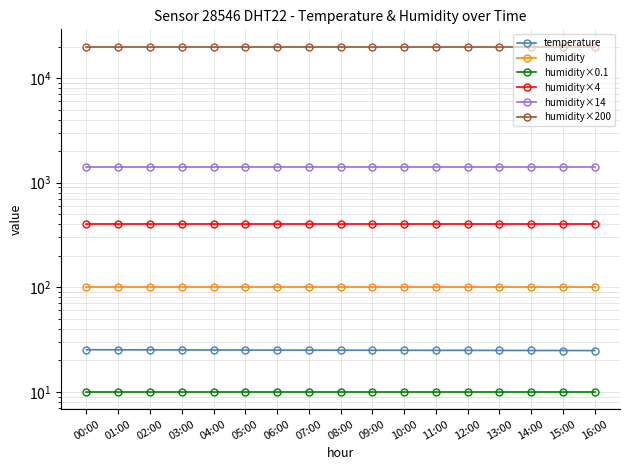

True or false: temperature has more than 2 interior local peaks.

False